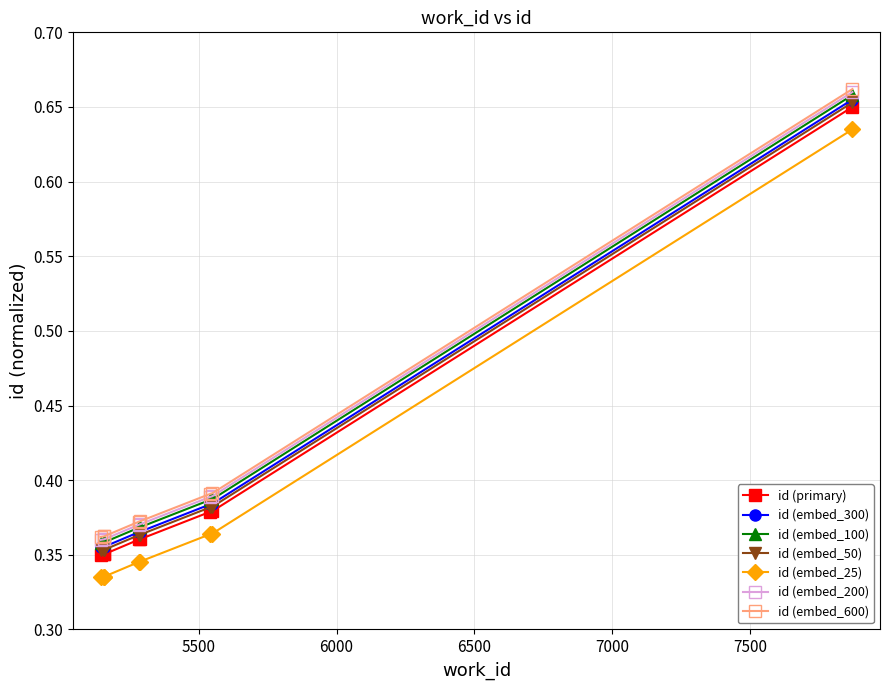

Count the id (embed_25) values in the range 0 to 1.

8